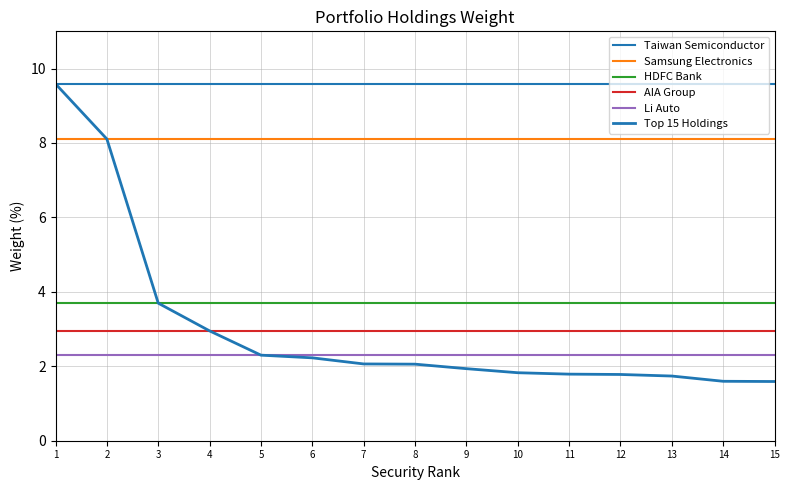

At which label does Li Auto reach its peak?

1